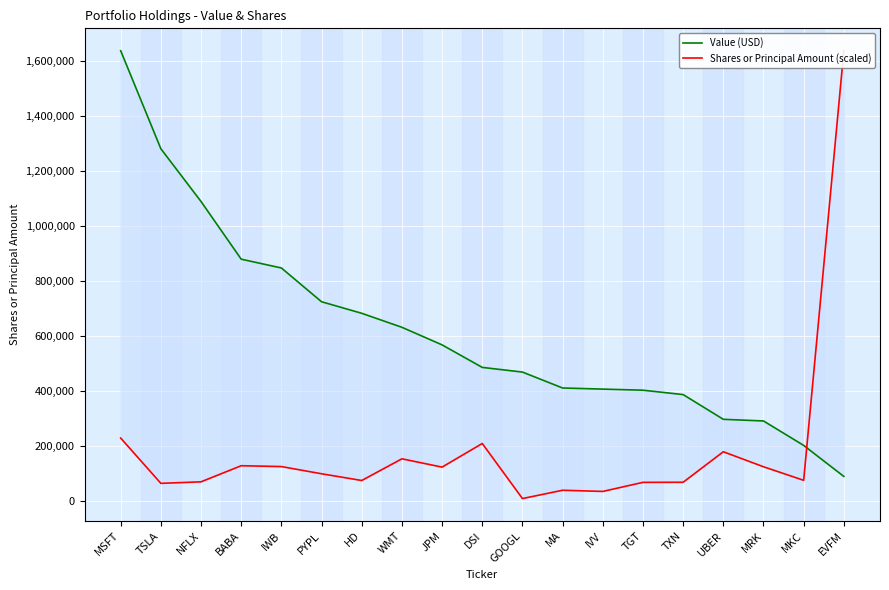

Between NFLX and TGT, which series saw the biggest shift?

Value (USD)